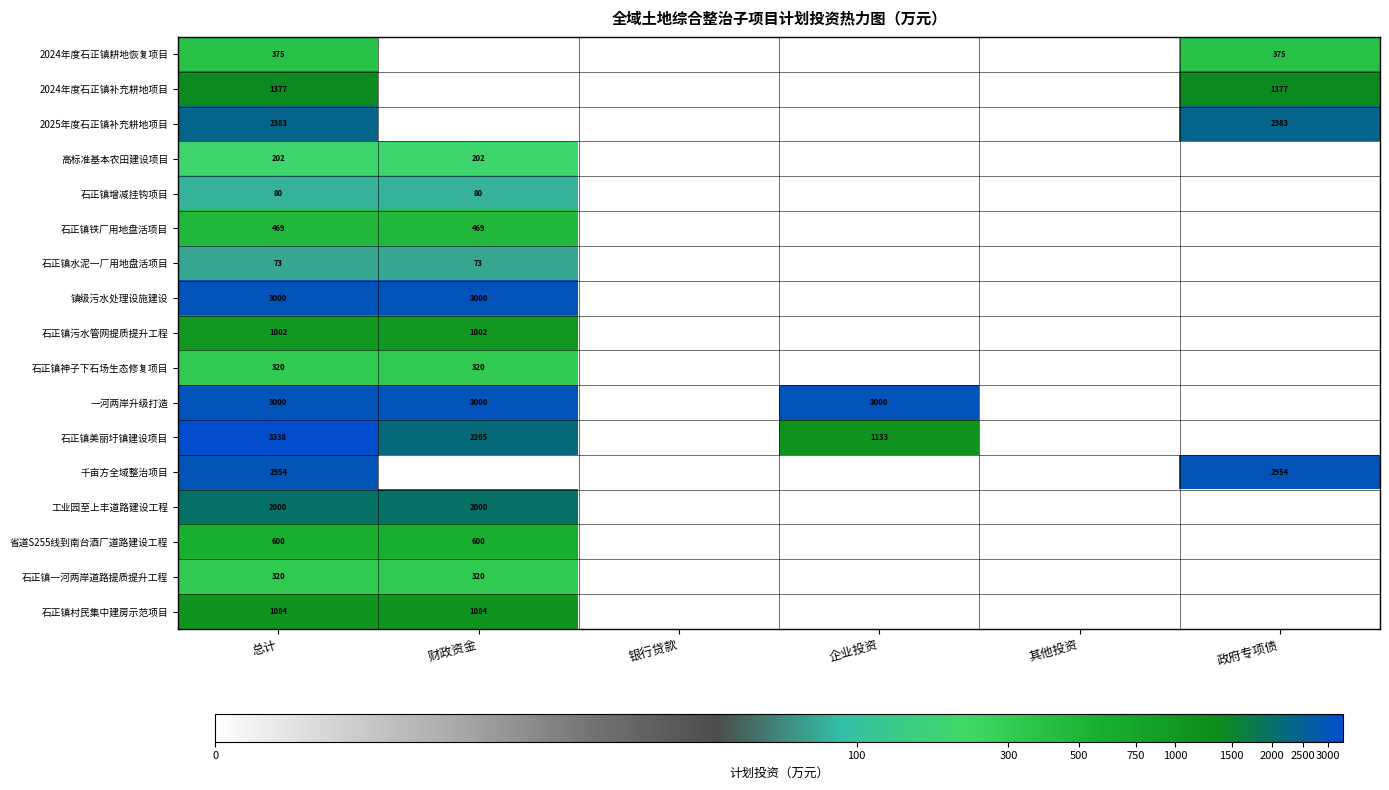

True or false: 石正镇神子下石场生态修复项目 has a value of 152 at 总计.

False